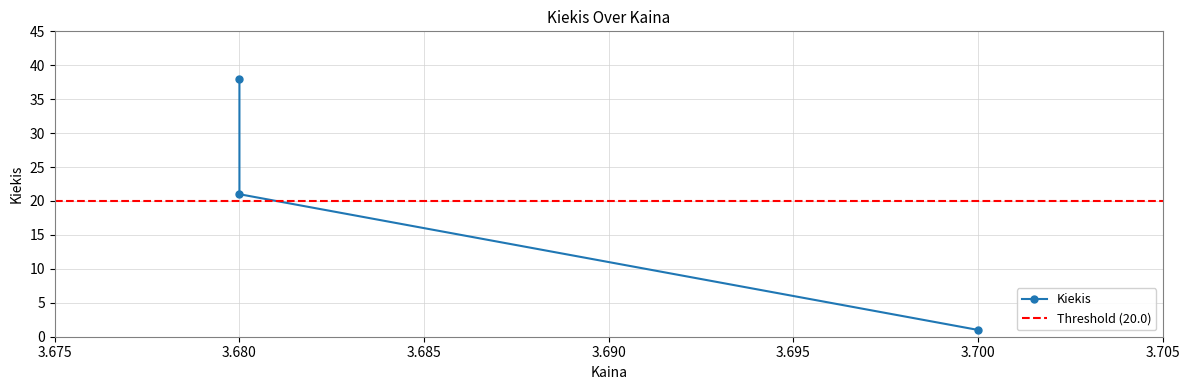

Is it true that the value at 3.68 is 21?

True